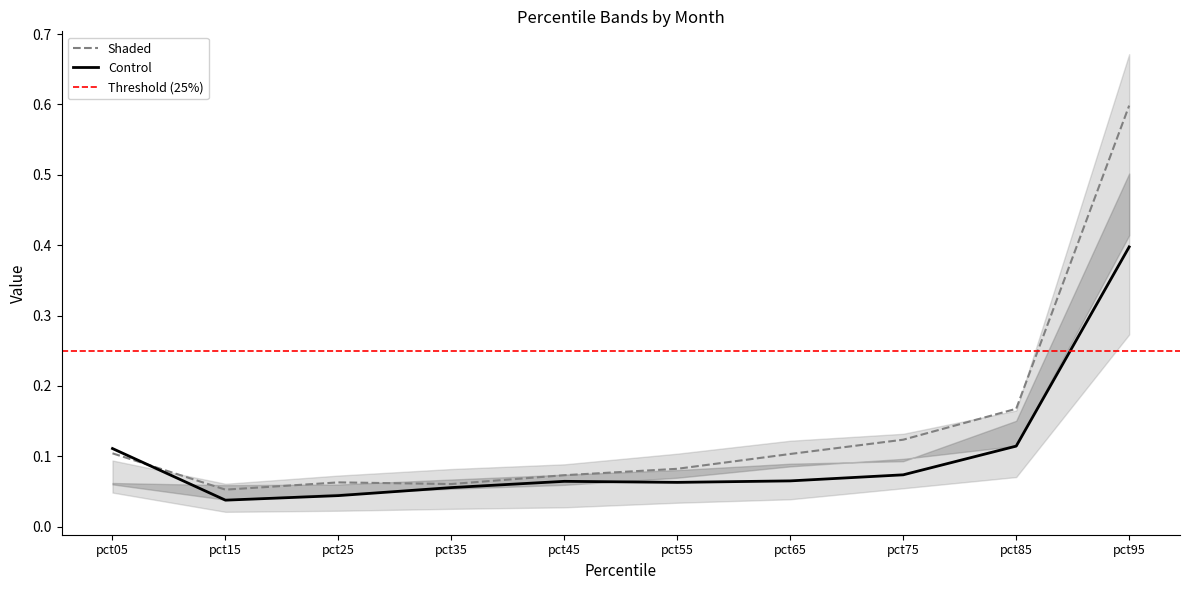

The value of May at pct75 is 0.1. True or false?

False